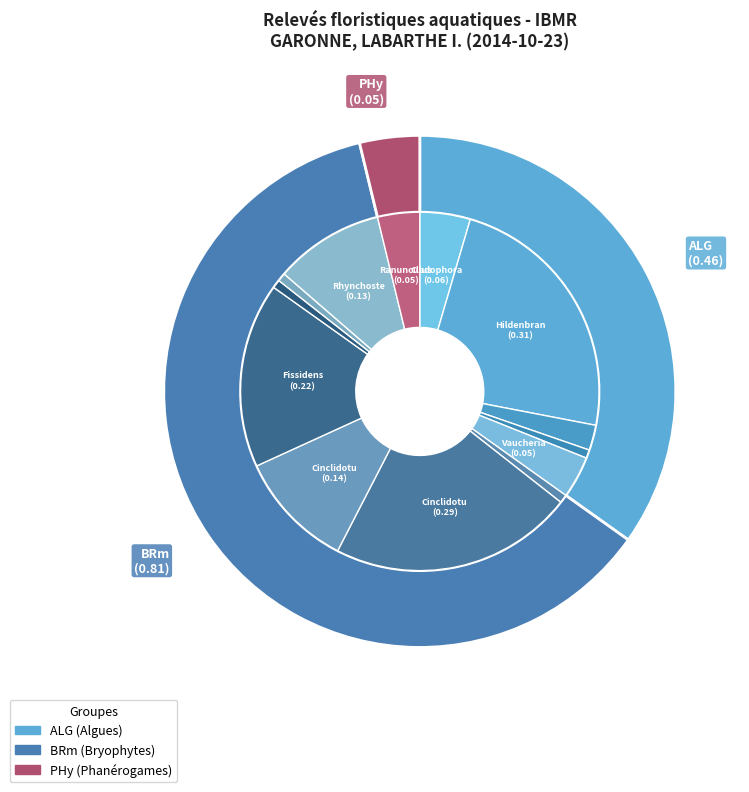

What percentage is the Rhynchostegium riparioides slice, to the nearest percent?

10%